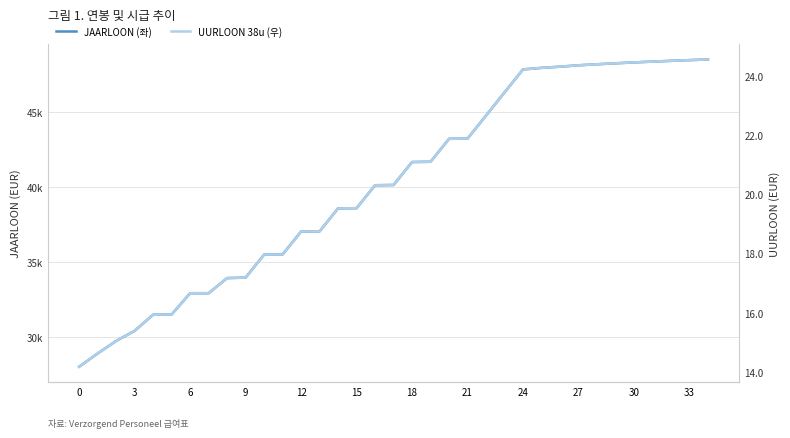

How many series are shown in this chart?

2